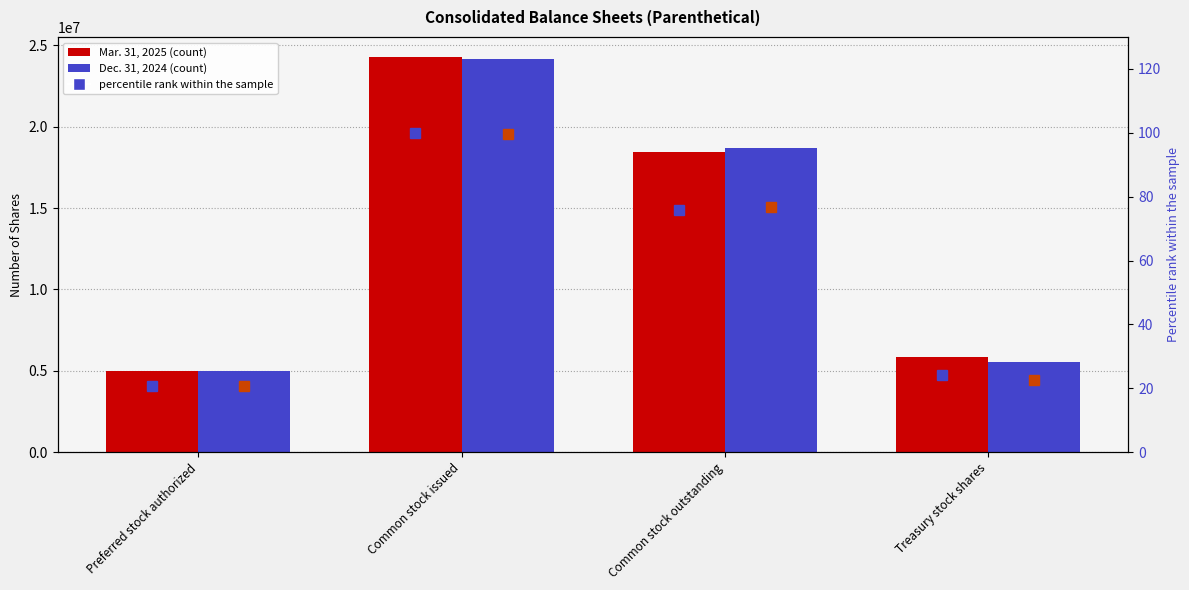

How many bars are there in total?

16